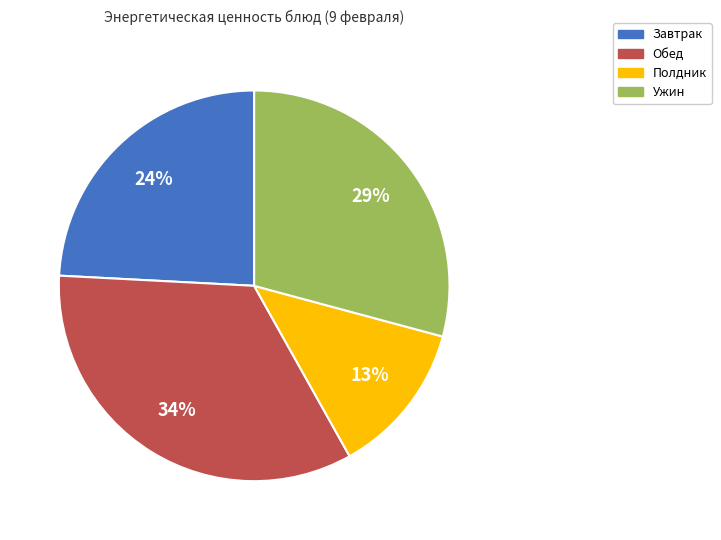

Is there any slice that represents more than half of the pie?

No